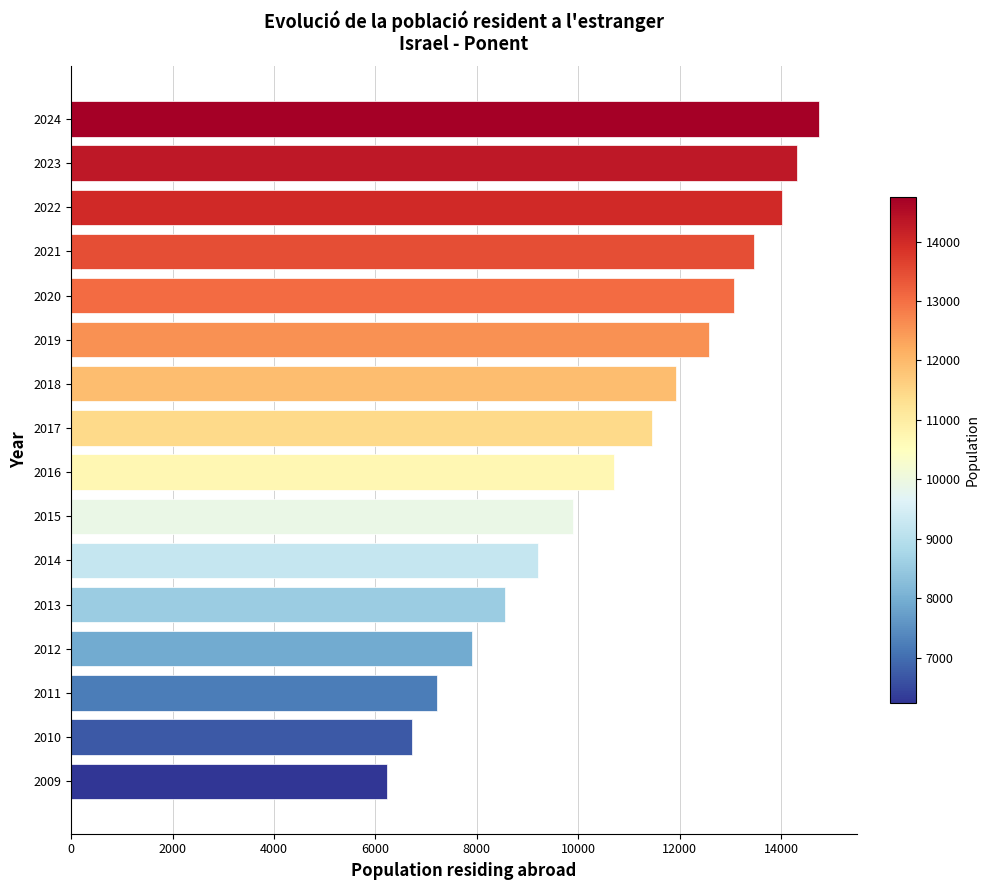

What is the value of the 10th bar from the top?

9901